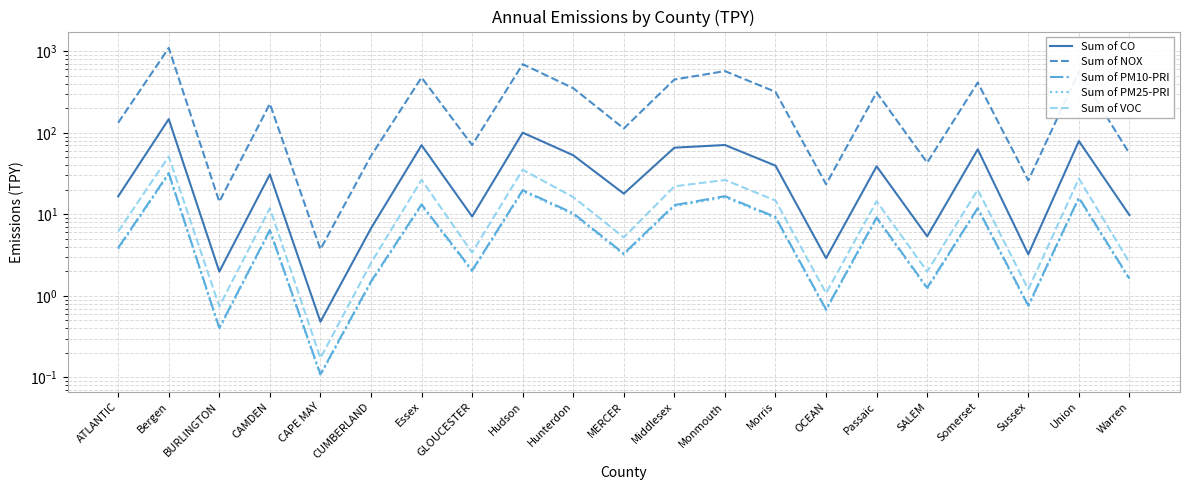

True or false: Sum of NOX and Sum of VOC cross at least once.

False